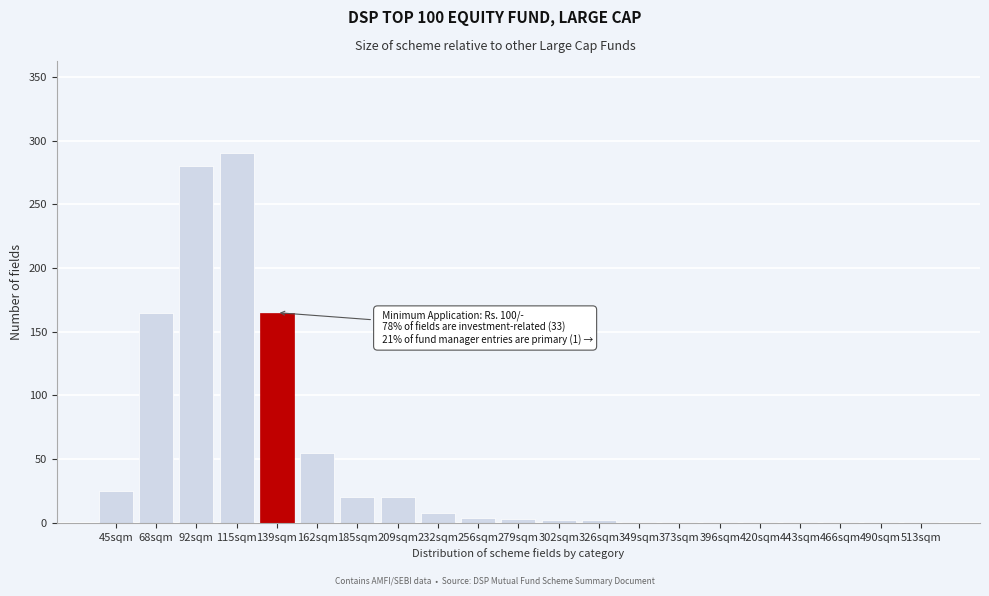

What is the sum of all values?

1047